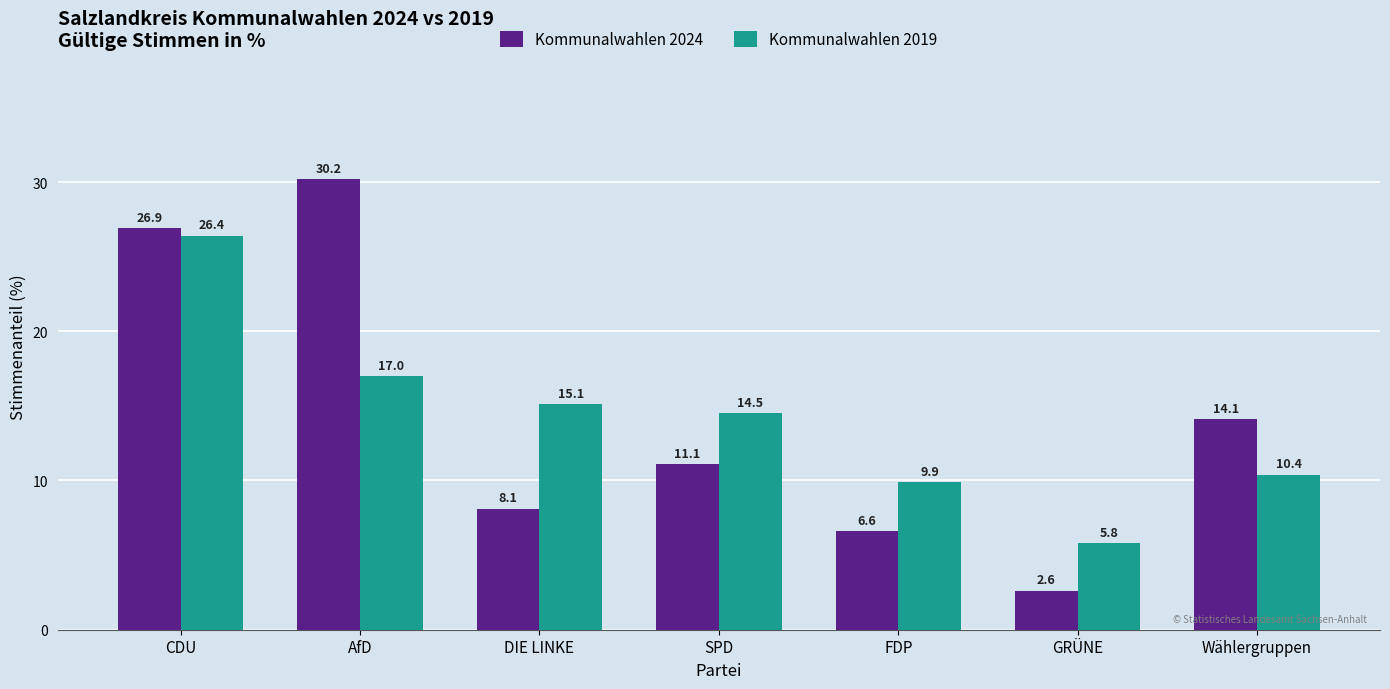

Rank the series by their maximum value, from lowest to highest.

Kommunalwahlen 2019, Kommunalwahlen 2024